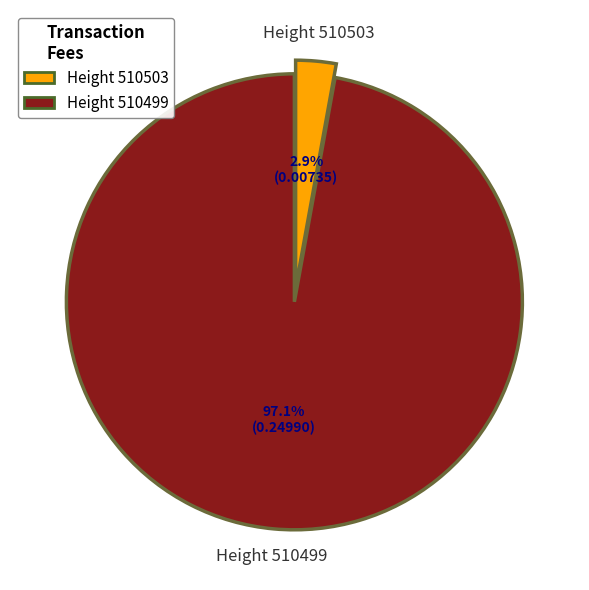

Is there a majority slice in this chart?

Yes